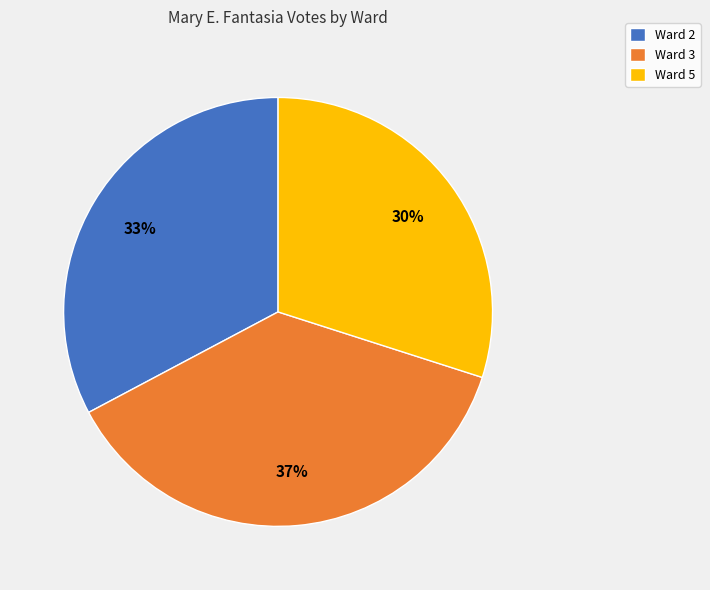

What is the largest slice in the pie chart?

Ward 3